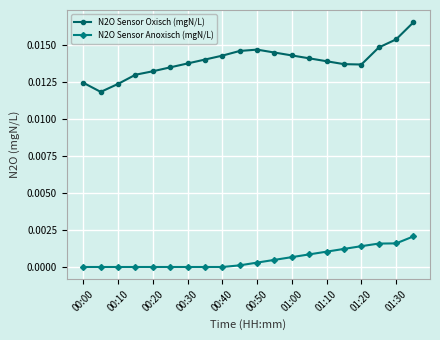

Count the N2O Sensor Oxisch (mgN/L) values in the range 0 to 1.

20